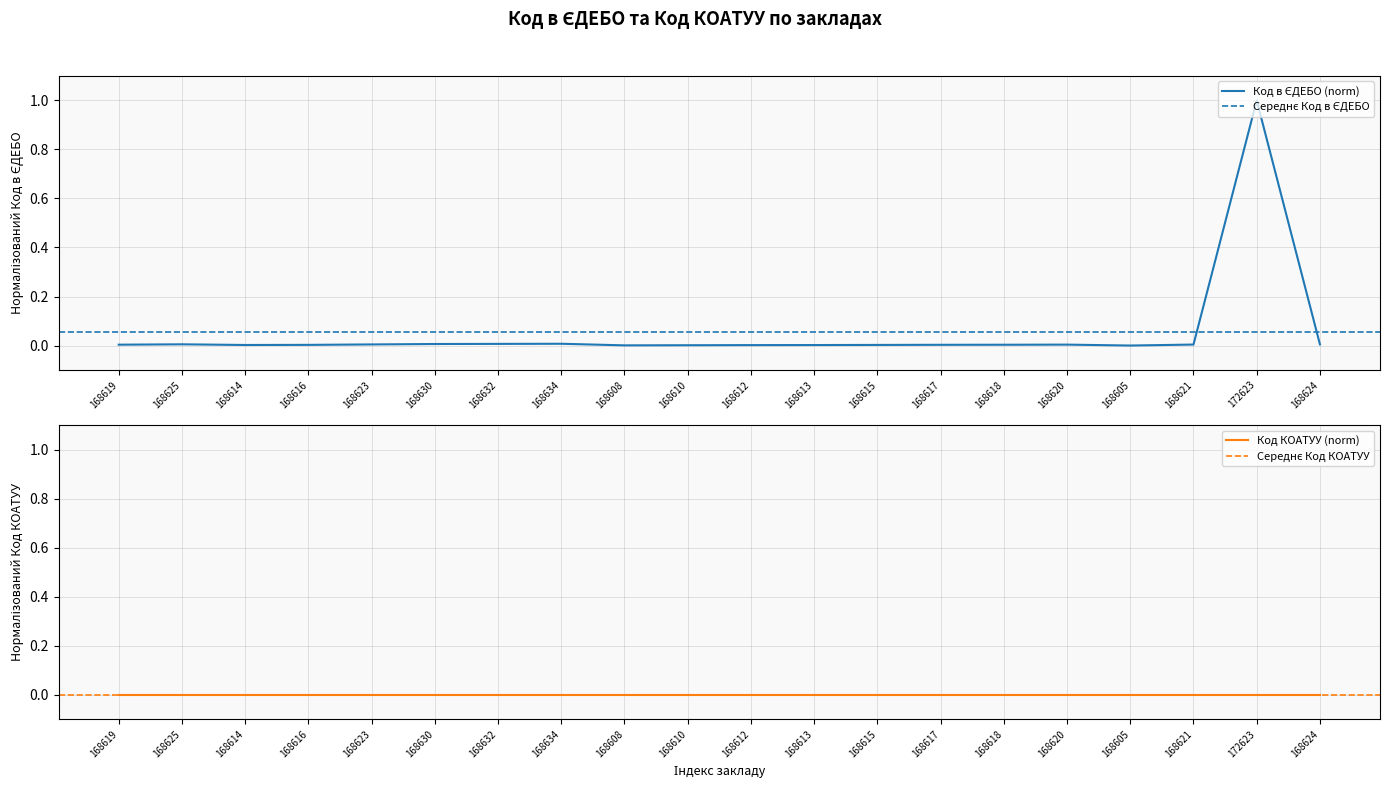

True or false: the data shows 0.0 at 168614.

True